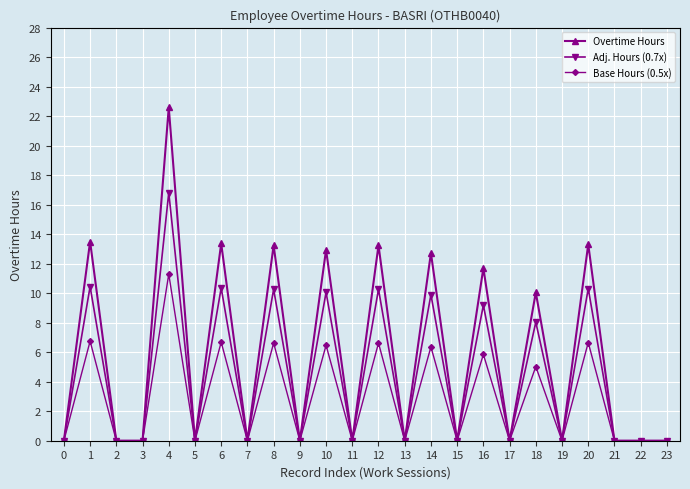

Does the chart display data point markers on the line(s)?

Yes